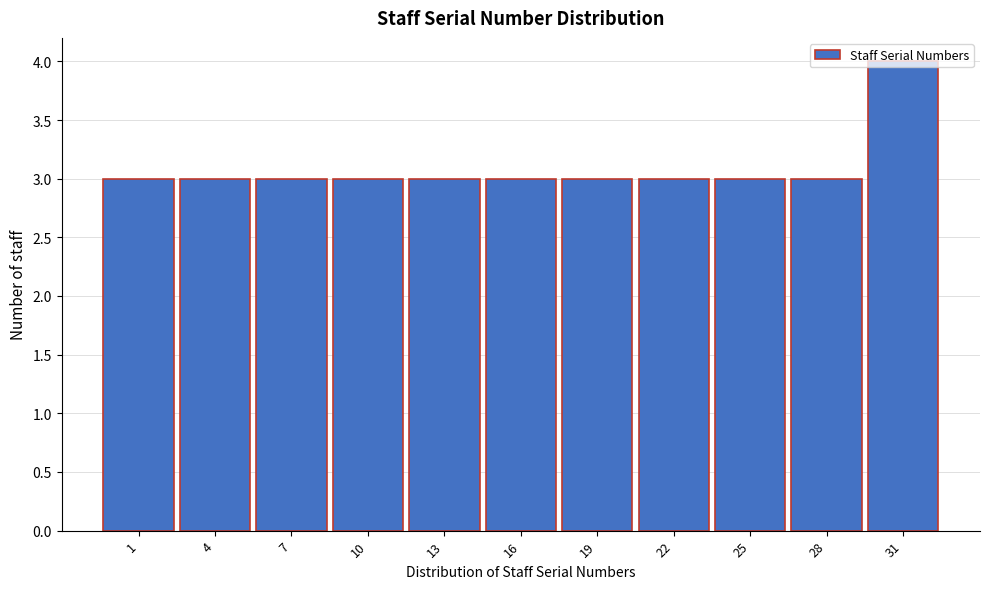

Is it true that the value at 22 is 3?

True